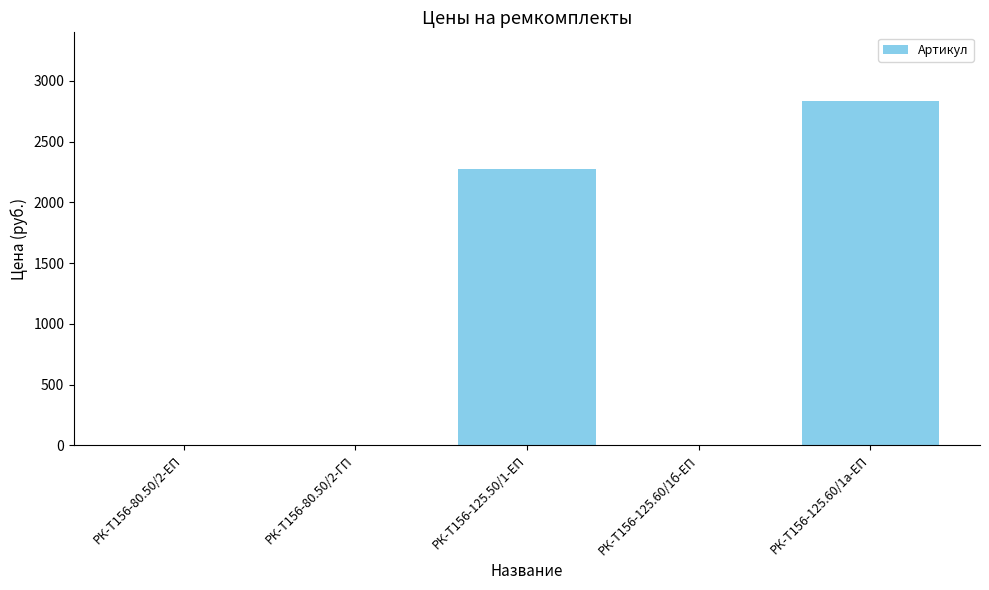

Which label corresponds to the largest value in the chart?

РК-Т156-125.60/1а-ЕП